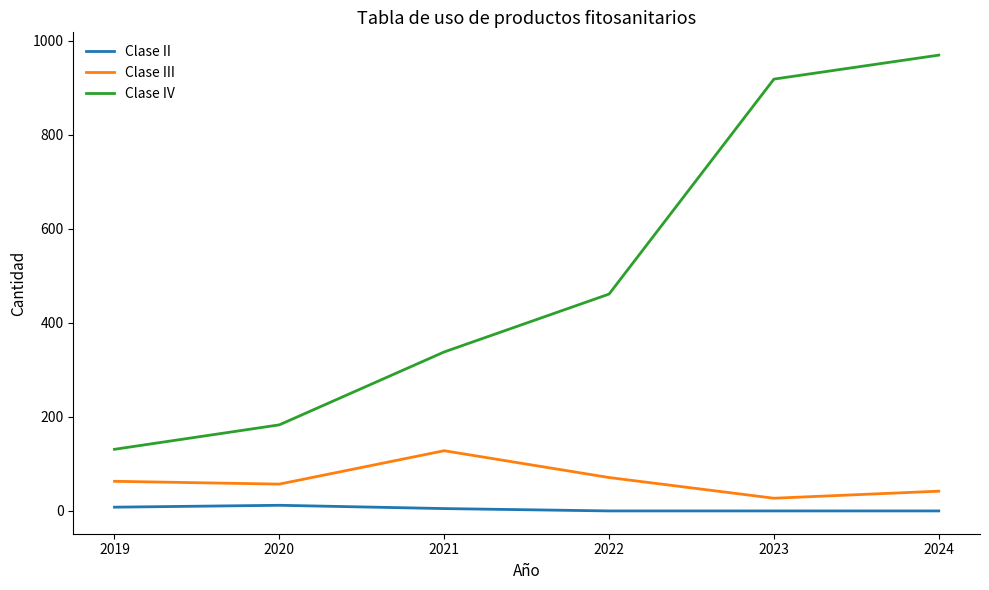

The value of Clase III at 2022 is 71. True or false?

True